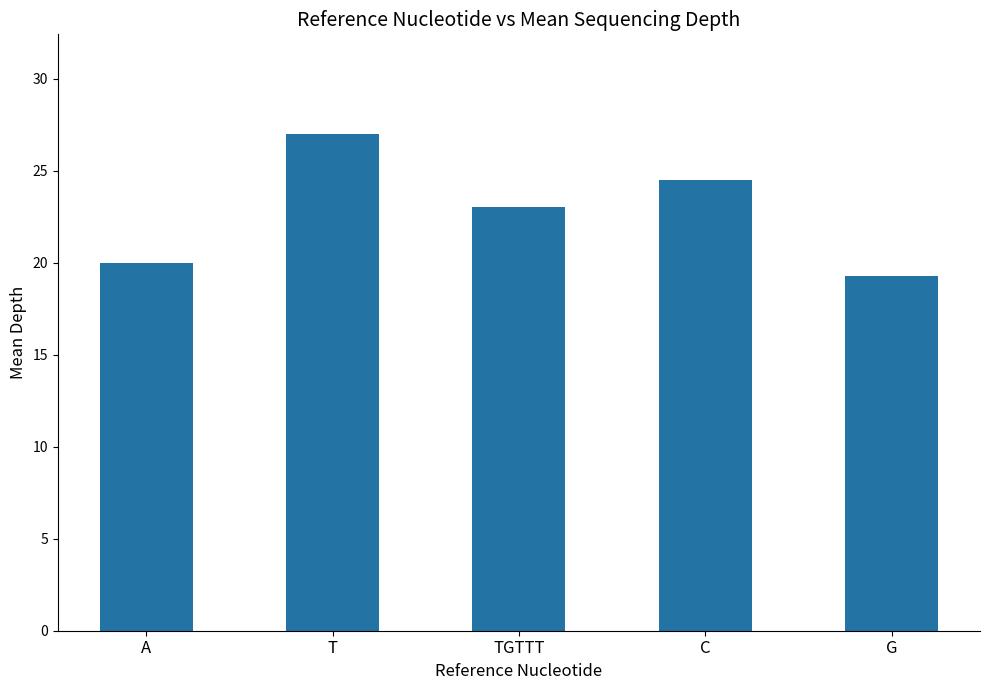

The value at TGTTT is 7.5. True or false?

False